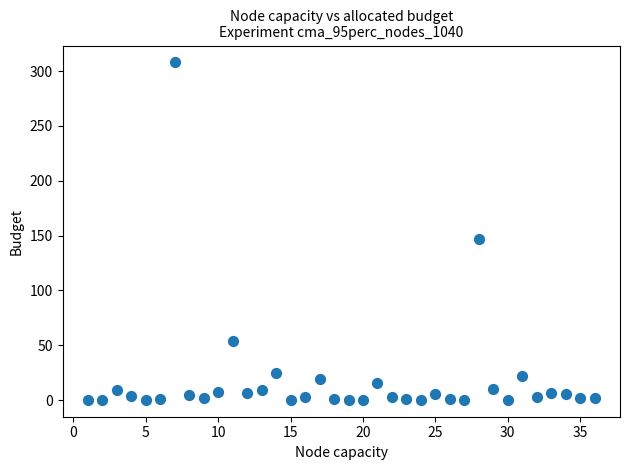

What is the range of X values (max minus min)?

35.0